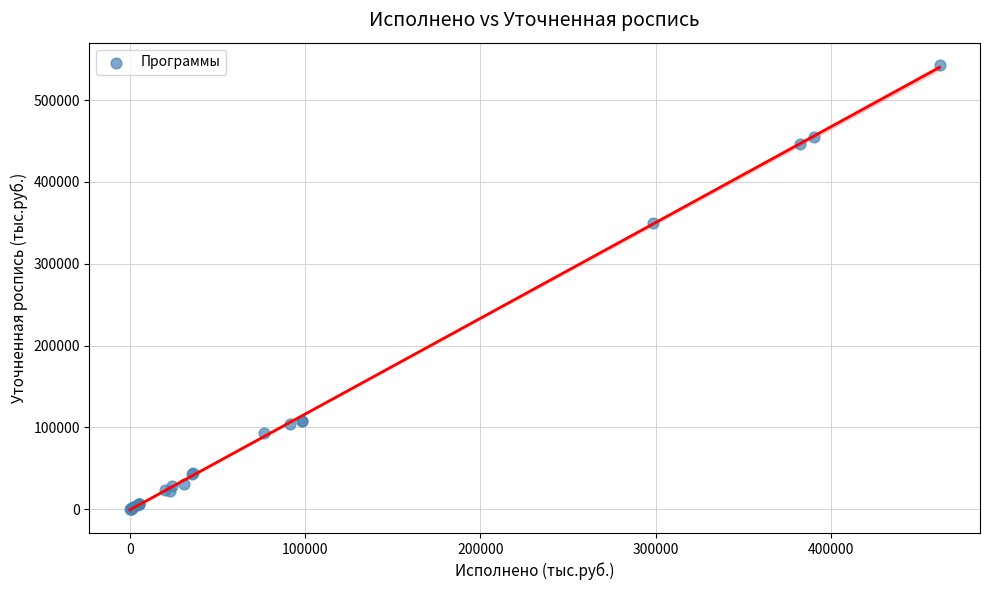

What Y value in the scatter plot is closest to 271433?

349735.2